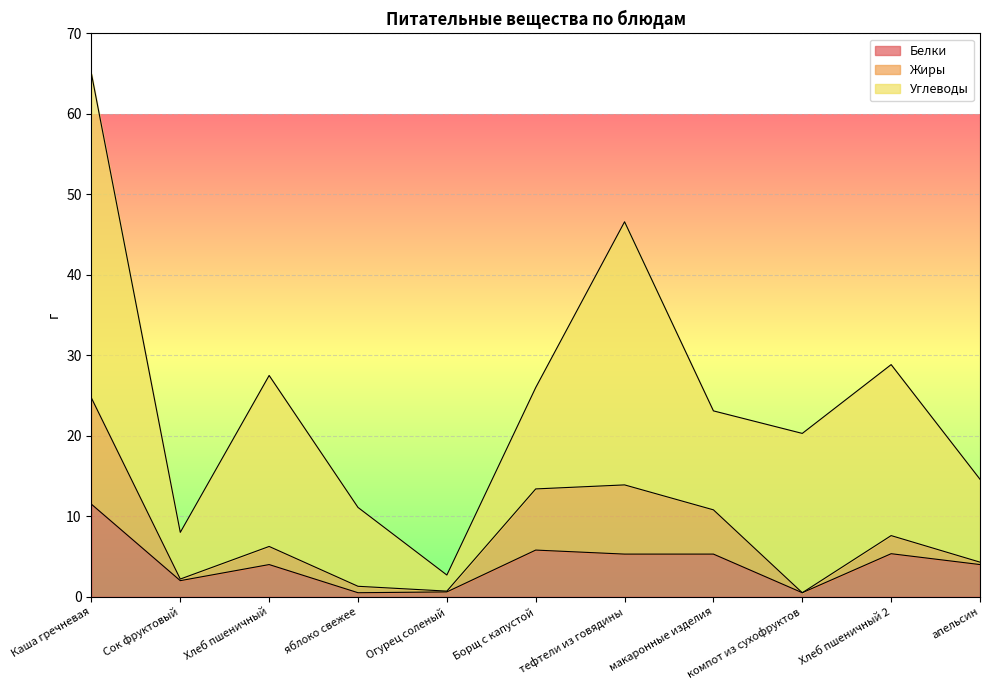

In Жиры, how many points are lower than both neighbors (excluding endpoints)?

3